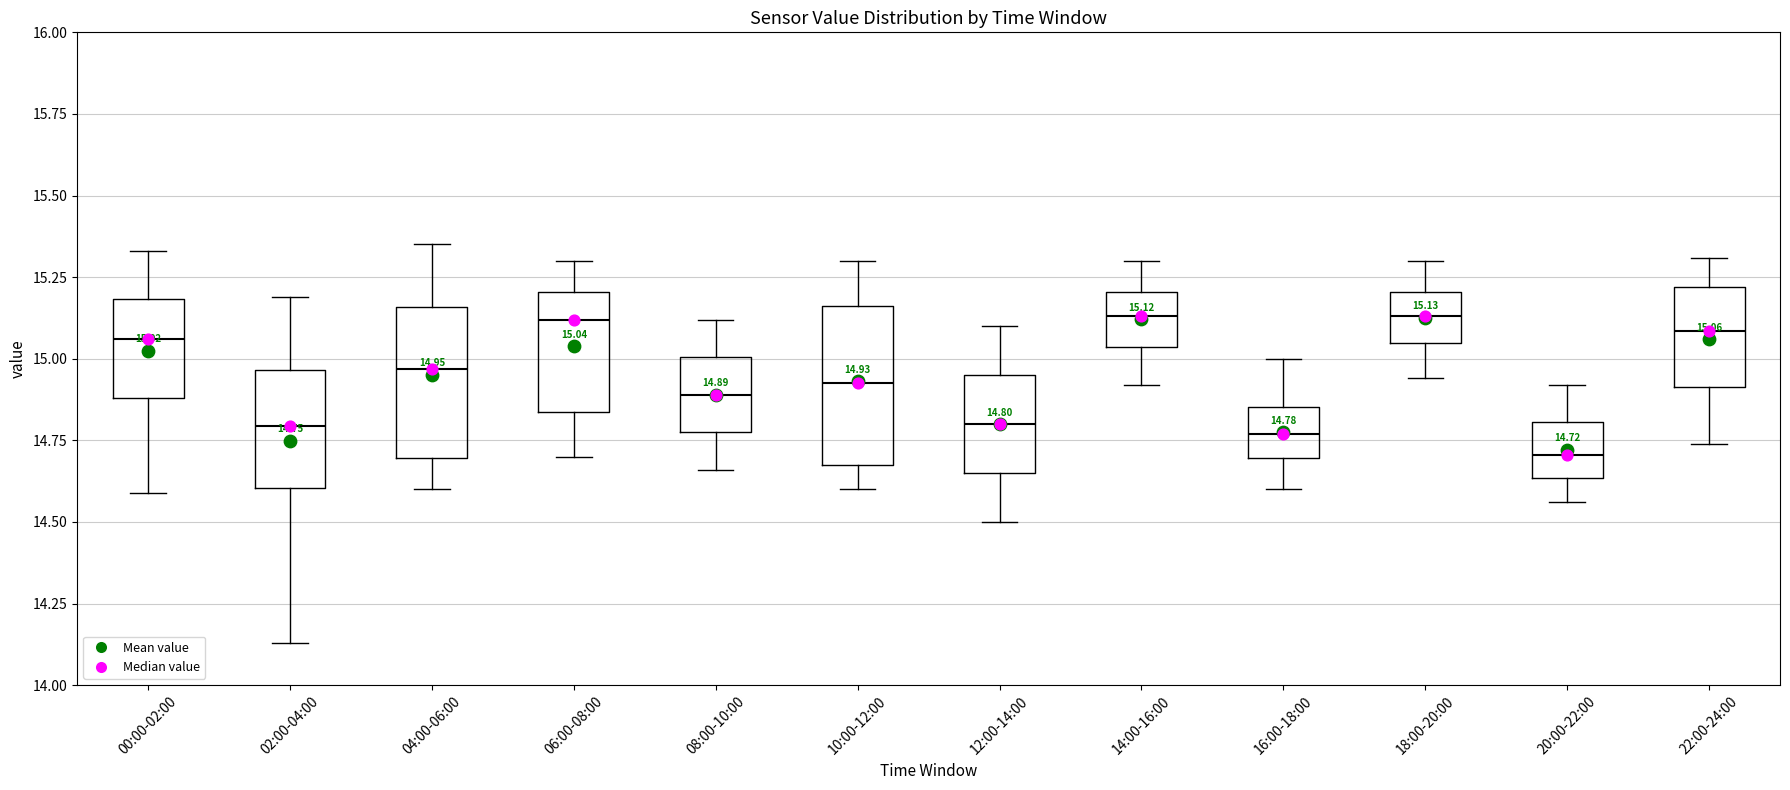

Which box's median line is the lowest?

20:00-22:00